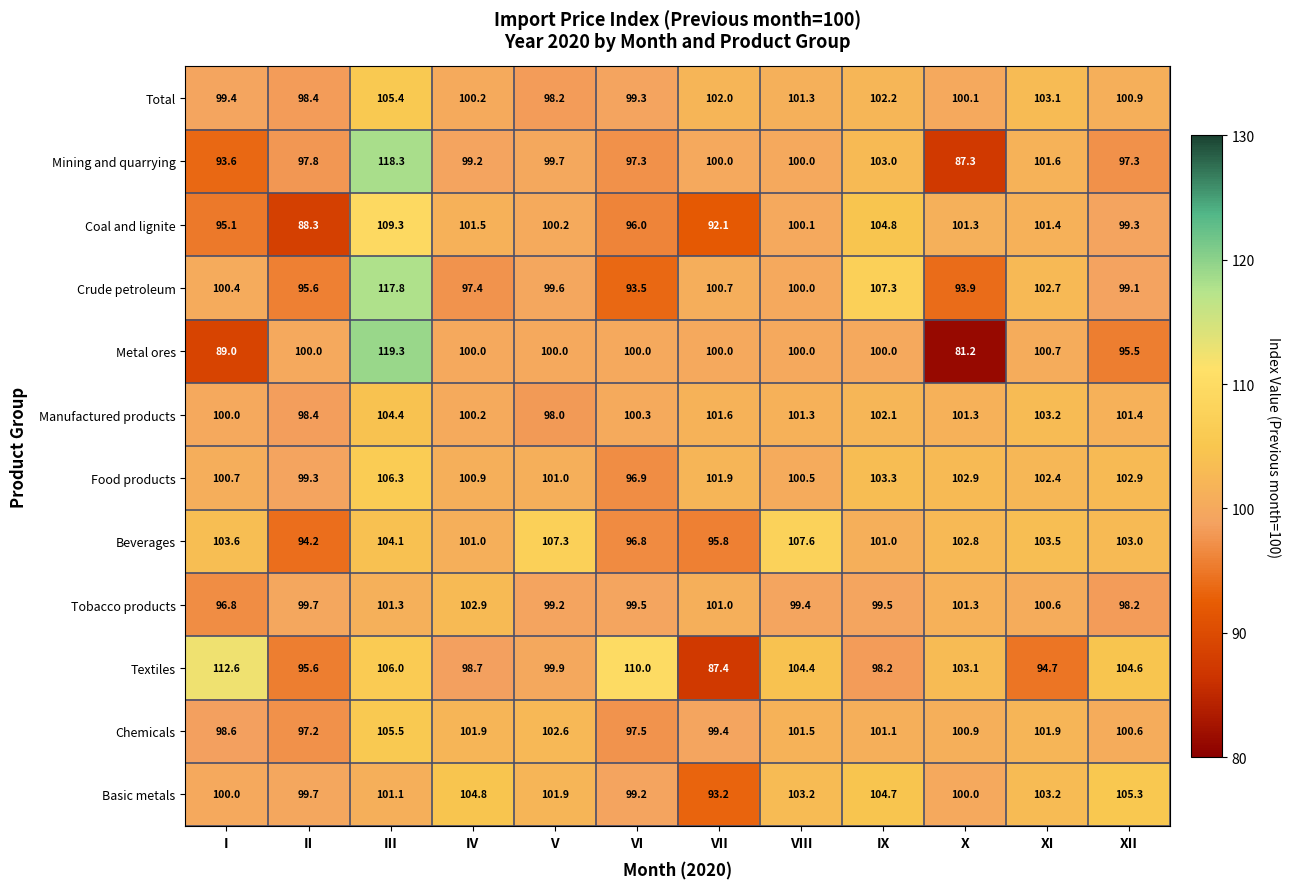

Which series has the largest range (max minus min)?

Metal ores